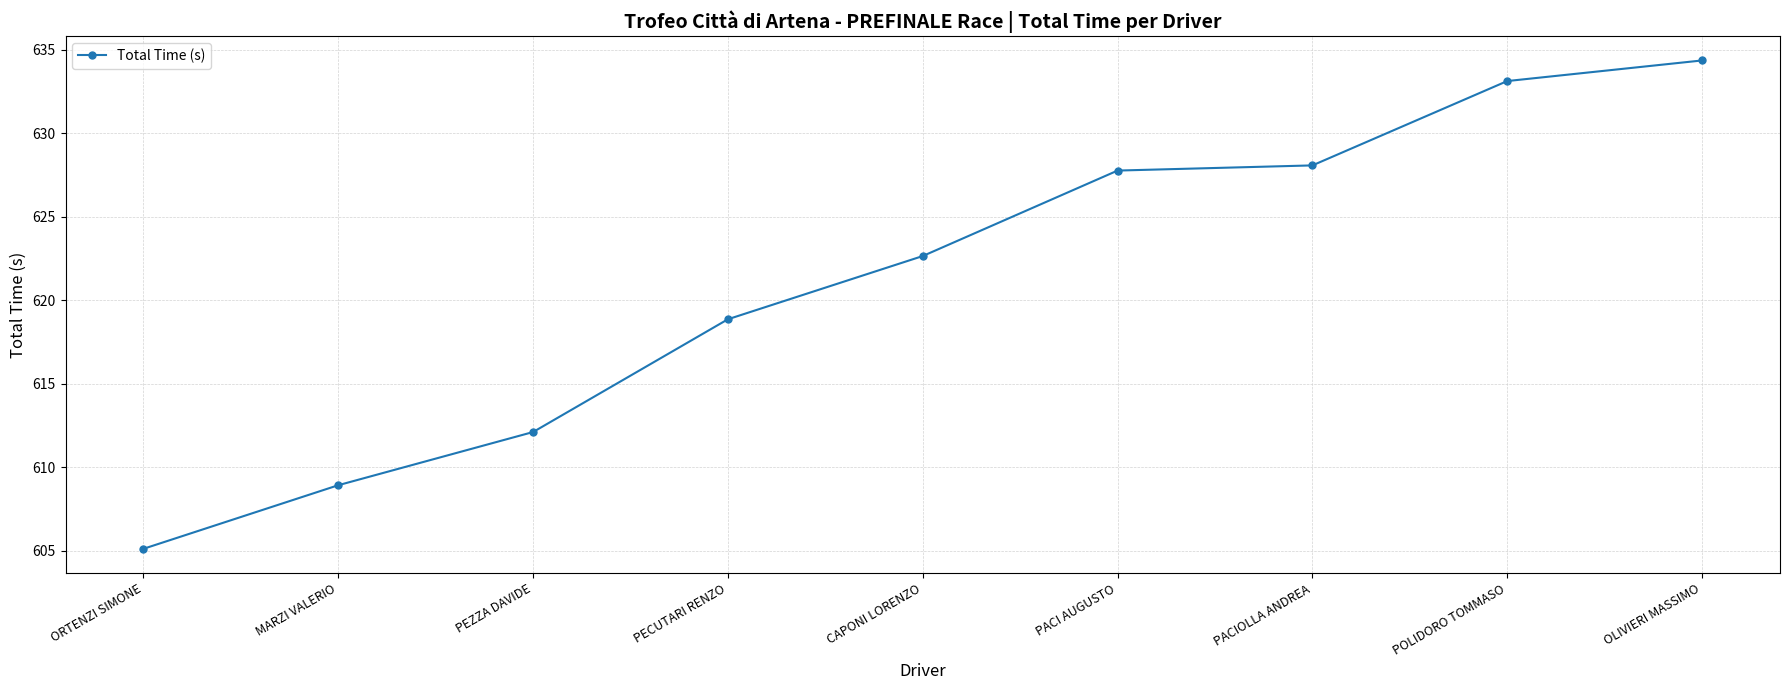

What position from the right is PECUTARI RENZO?

6